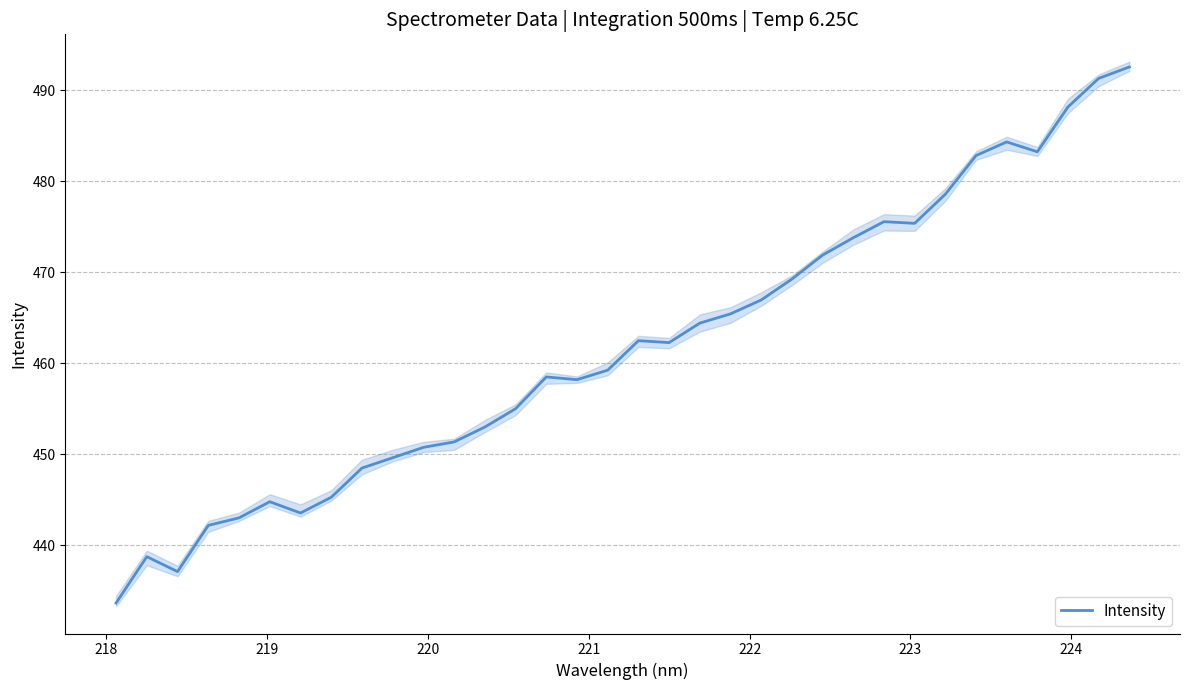

At which category does the chart reach its peak across all series?

33